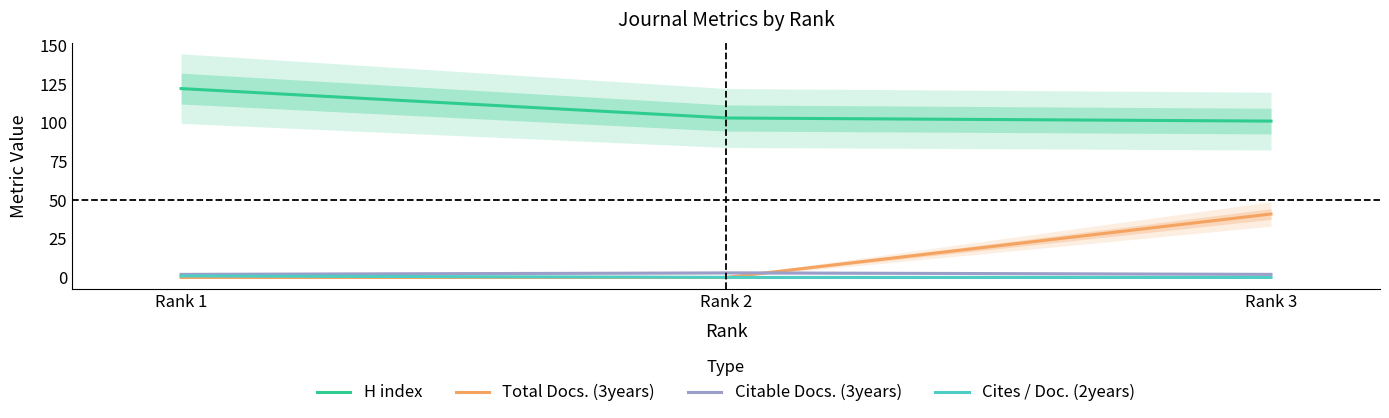

What is the value of the Citable Docs. (3years) point at the 1st from the left?

2